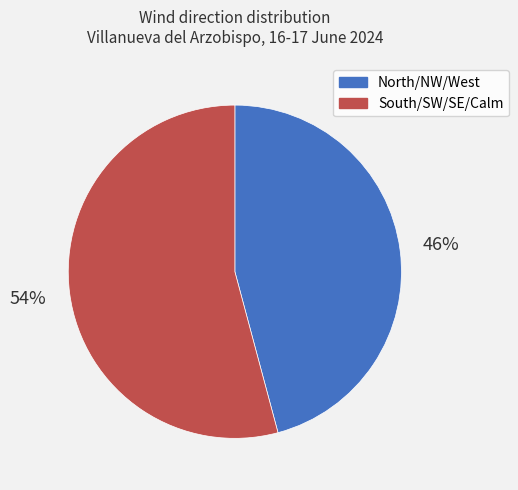

How many slices are in this pie chart?

2